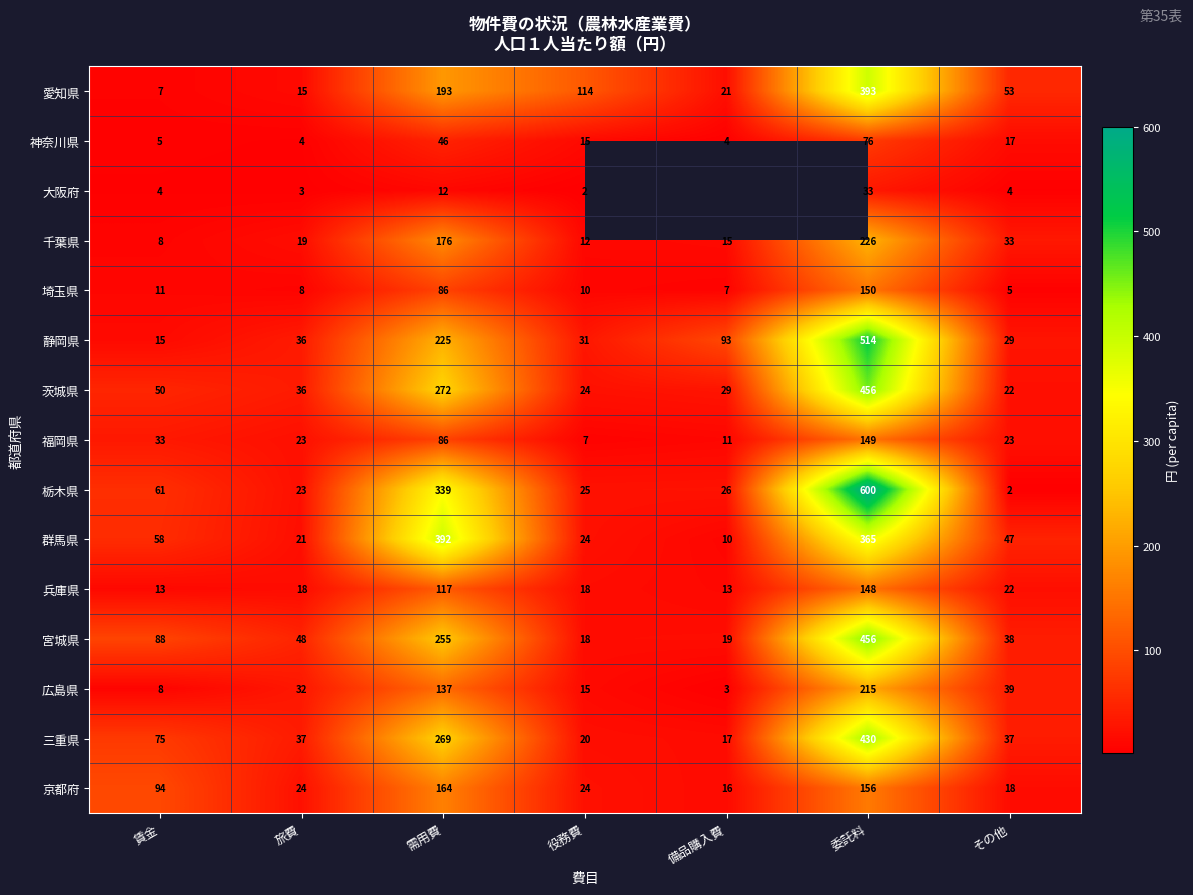

The value of 千葉県 at 委託料 is 372. True or false?

False